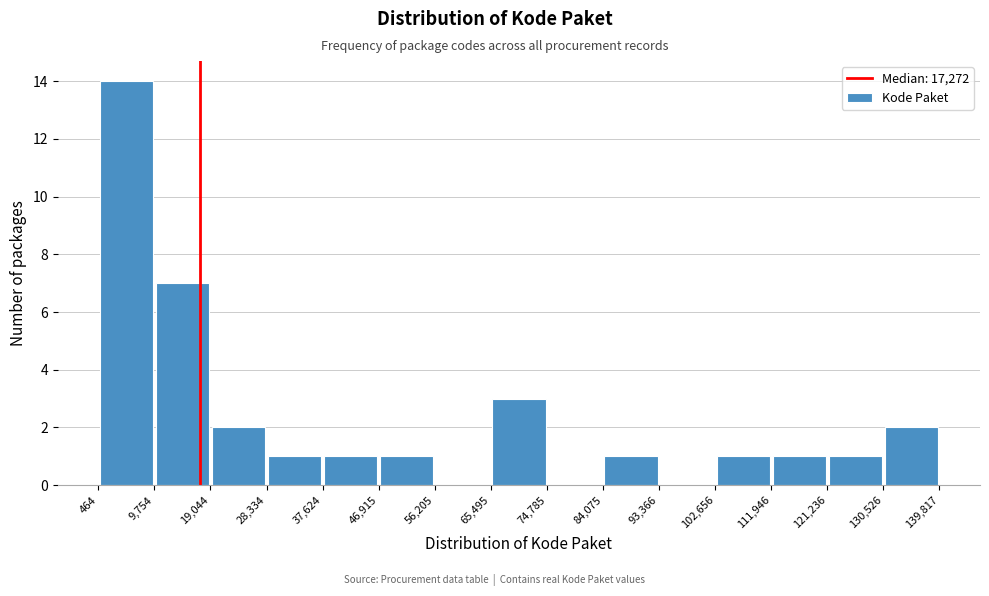

What is the height of the bar covering 102,656 to 111,946 on the x-axis? The values are not printed on the chart, so give them approximately, as read against the axis.

1